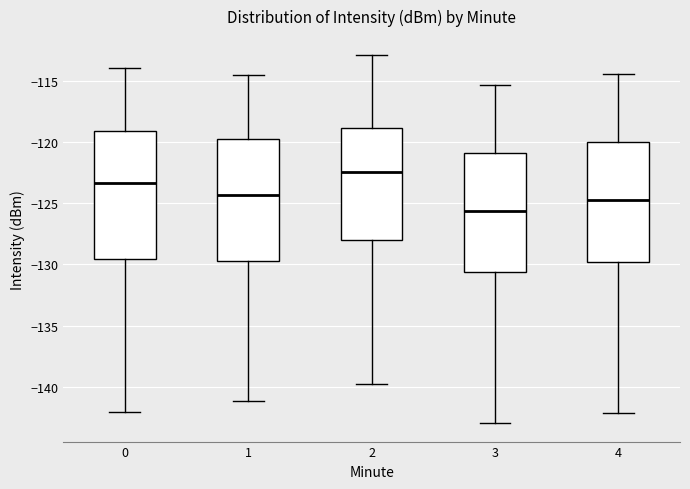

Which box has the highest median line?

2